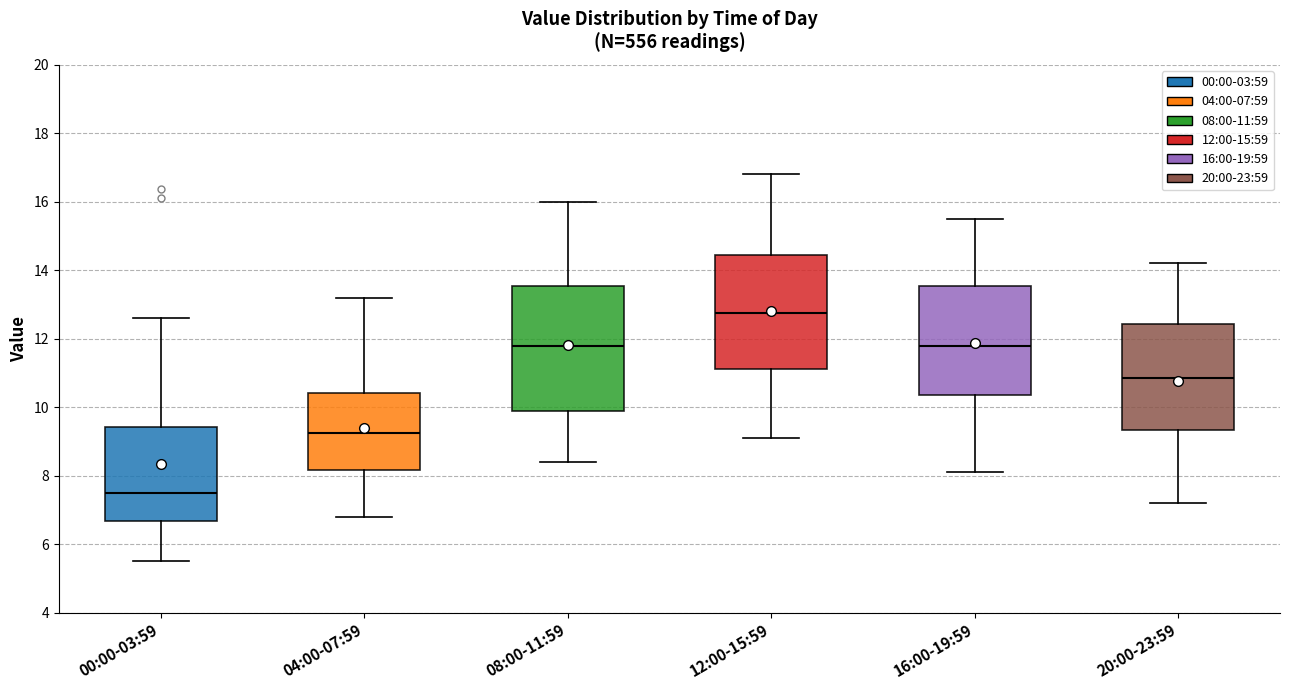

Which box is the tallest, from its lower edge to its upper edge?

08:00-11:59